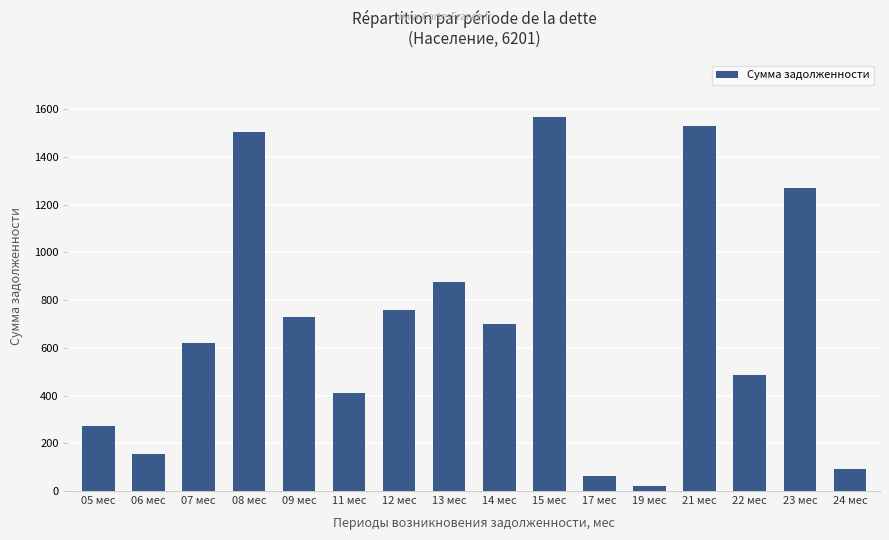

Reading left to right, extract all data points from this chart.

05 мес=273.5	06 мес=156.0	07 мес=619.0	08 мес=1506.0	09 мес=730.2	11 мес=409.5	12 мес=760.0	13 мес=877.7	14 мес=702.0	15 мес=1570.0	17 мес=62.5	19 мес=19.2	21 мес=1532.0	22 мес=488.2	23 мес=1270.4	24 мес=93.8